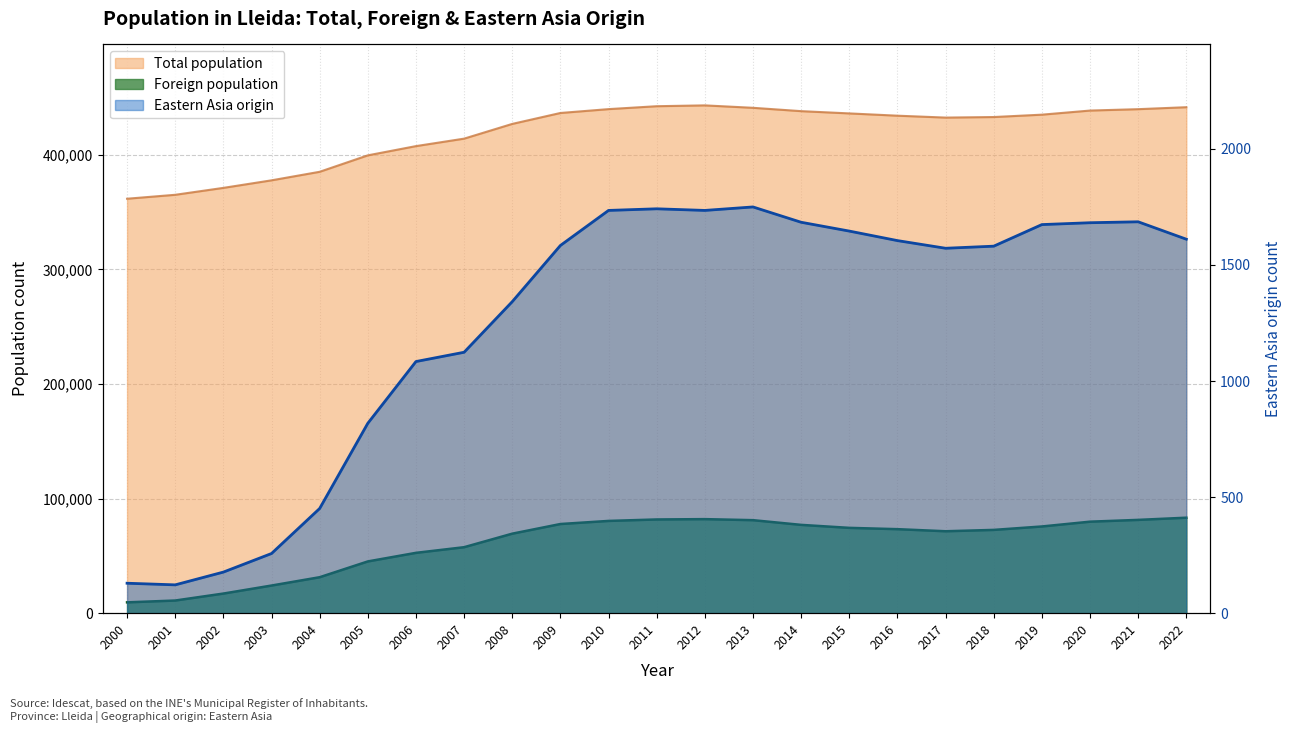

Does the chart have visible grid lines?

Yes